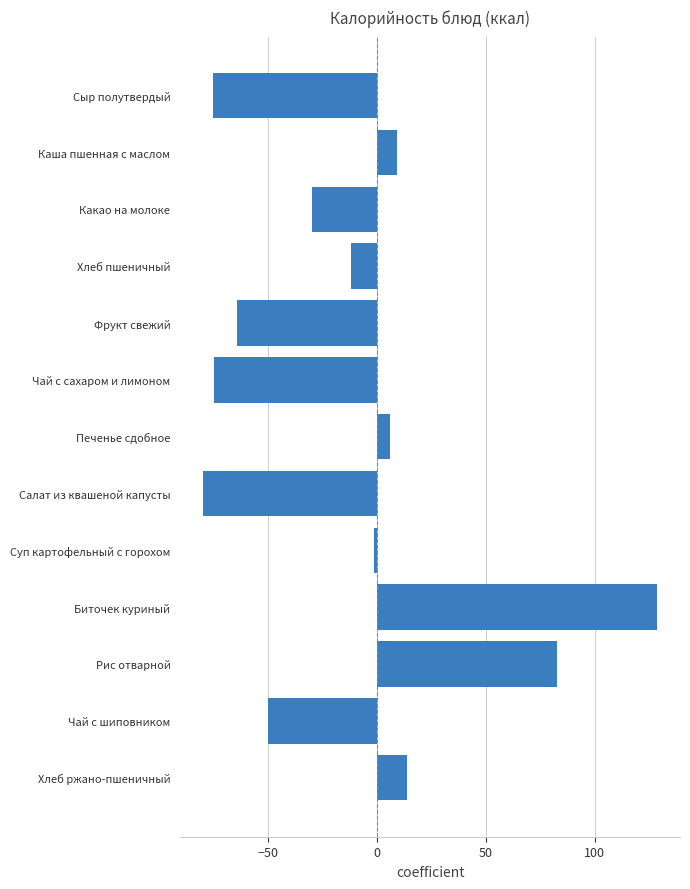

What is the difference between the maximum and minimum values?

208.8